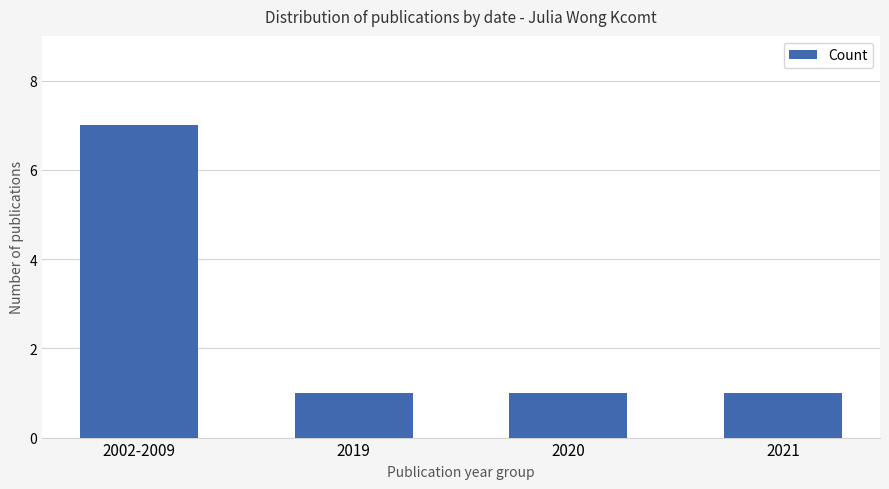

Which label corresponds to the largest value in the chart?

2002-2009